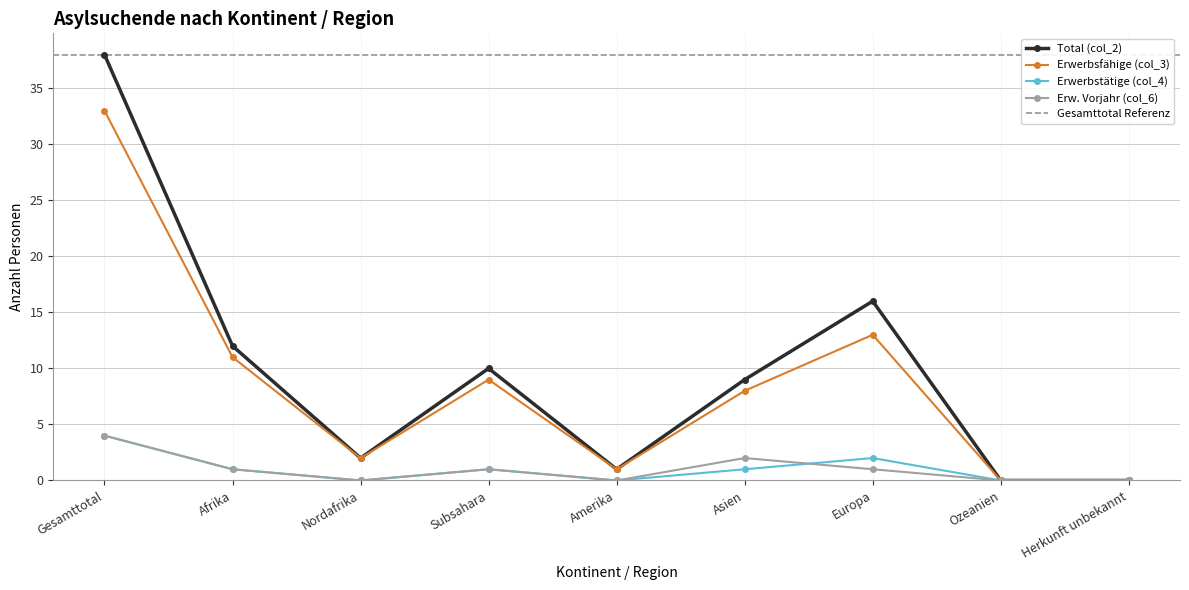

List the series in order of their peak value, highest first.

Total (col_2), Erwerbsfähige (col_3), Erwerbstätige (col_4), Erw. Vorjahr (col_6)